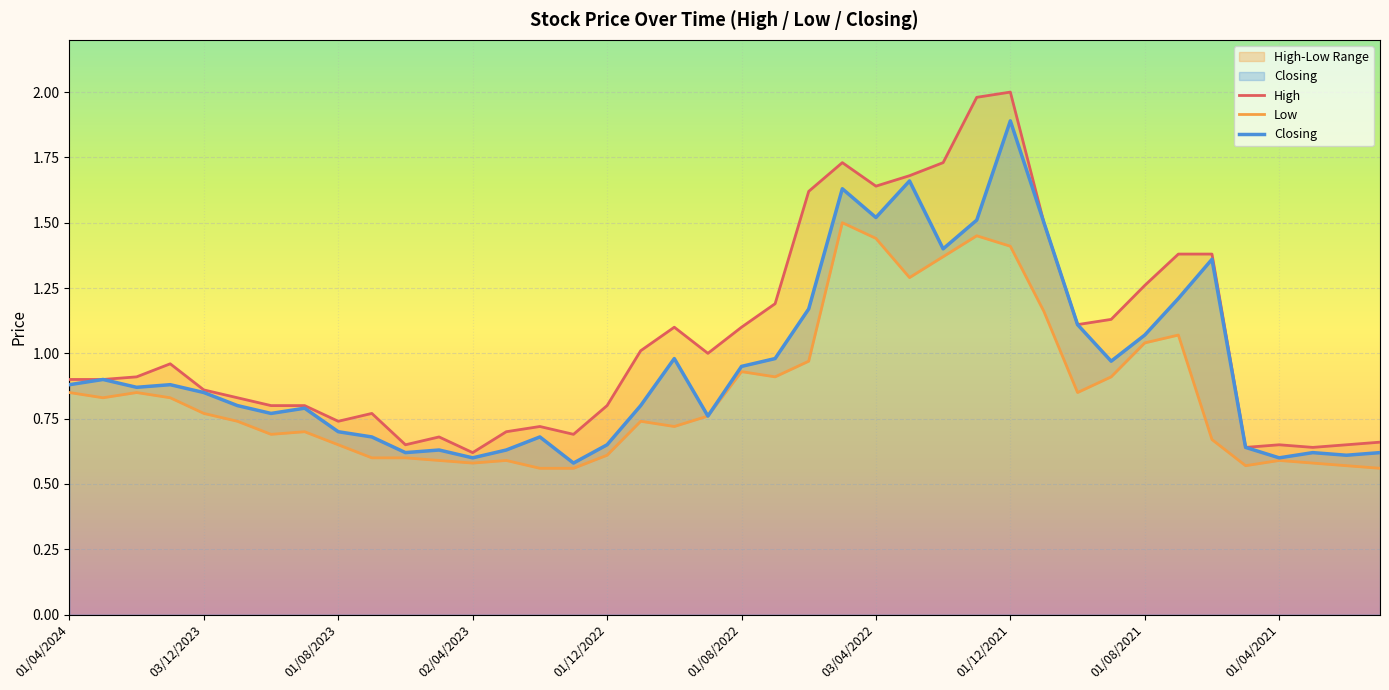

How many lines are shown in the chart?

3